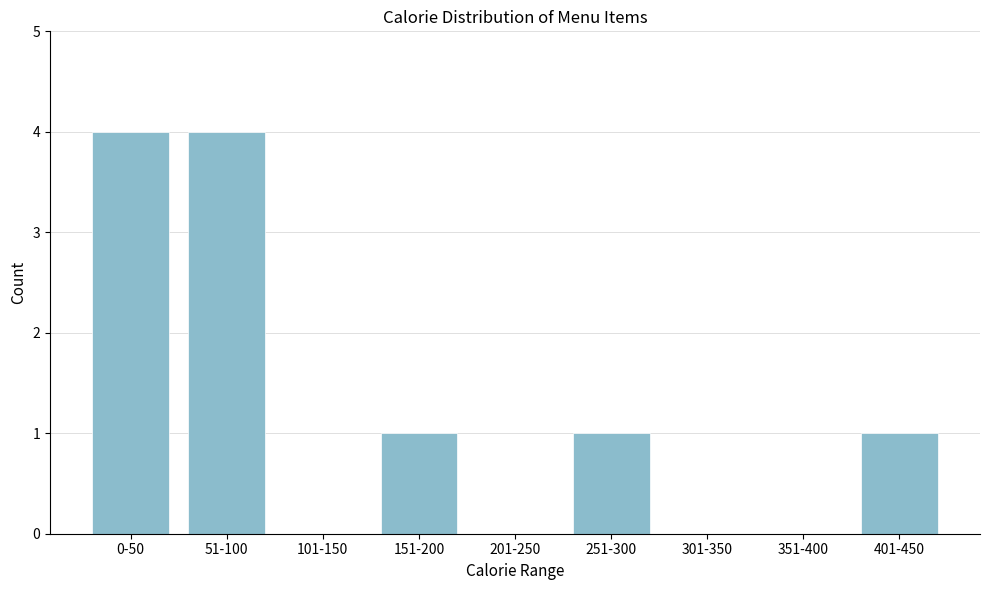

Reading left to right, extract all data points from this chart.

0-50=4	51-100=4	101-150=0	151-200=1	201-250=0	251-300=1	301-350=0	351-400=0	401-450=1